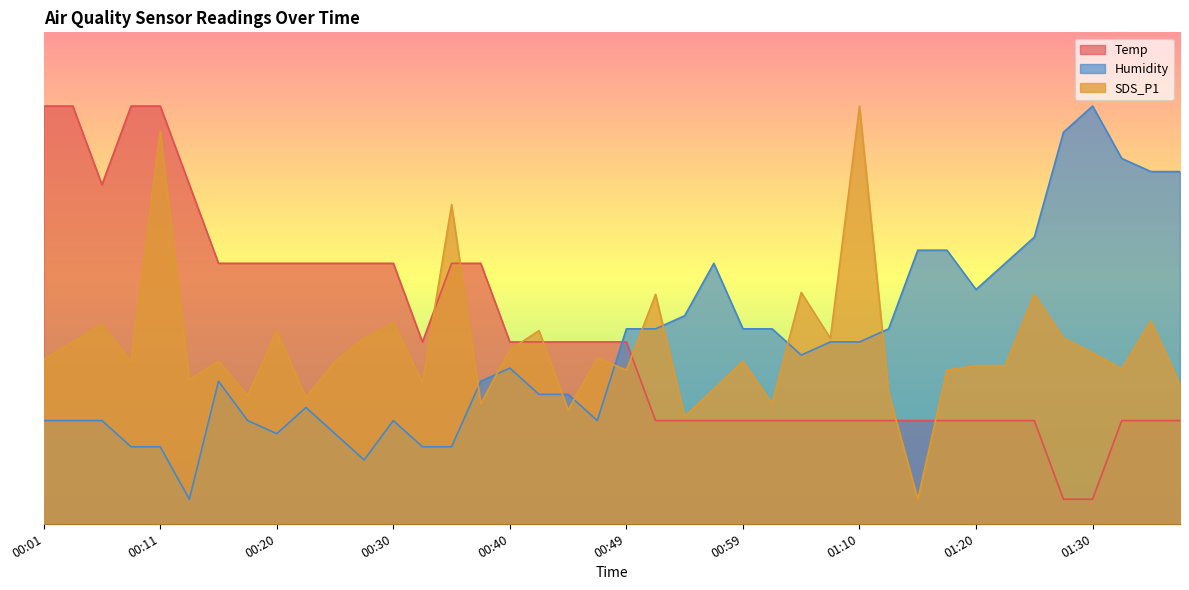

Between which two adjacent categories do Temp and SDS_P1 first intersect?

00:32 and 00:35